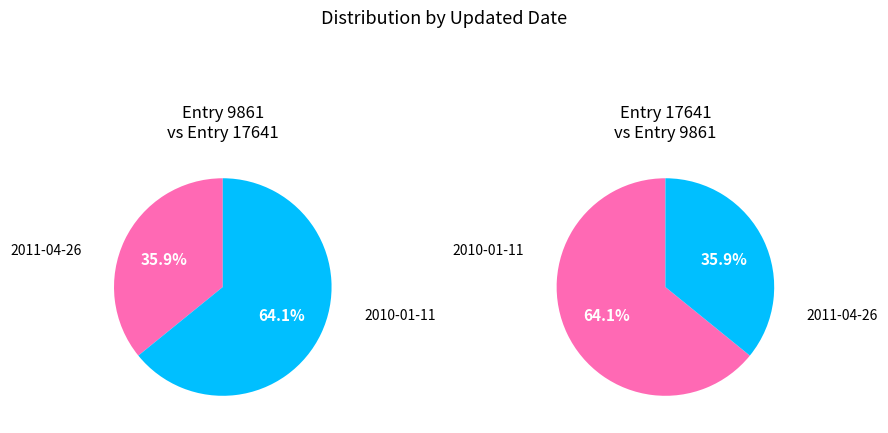

Do 2011-04-26 and 2010-01-11 together represent more than half of the pie?

Yes